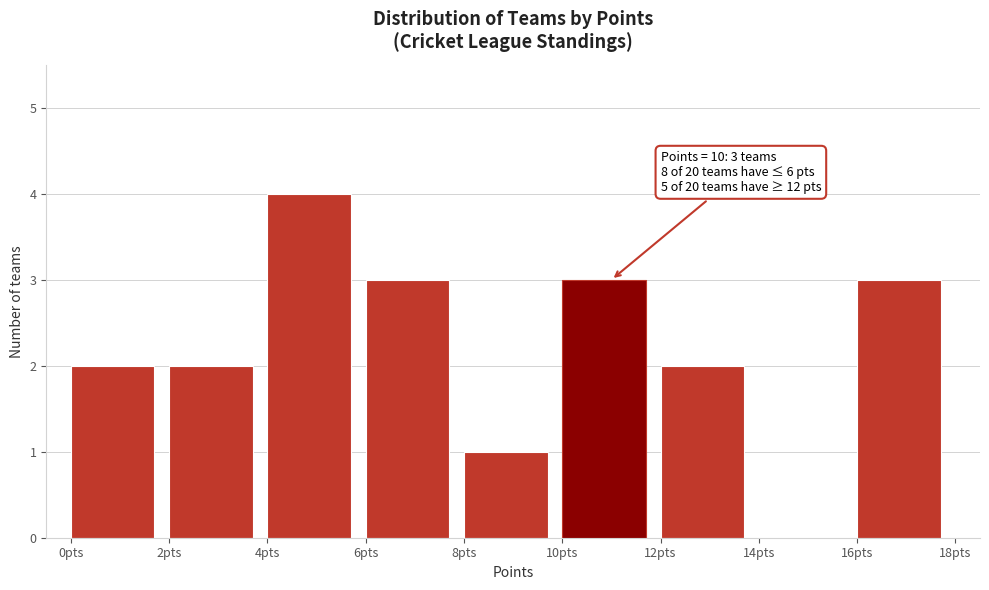

Which range on the x-axis has the tallest bar?

4 to 6